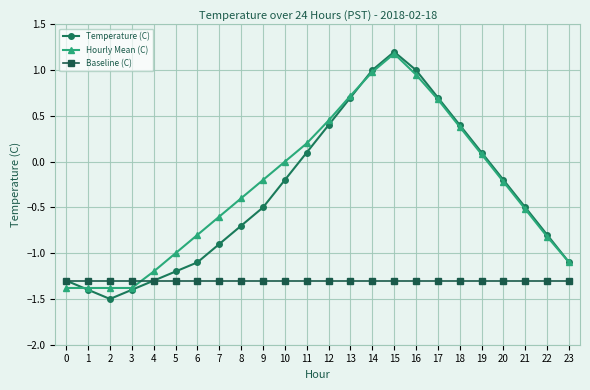

Which label corresponds to the smallest value in the chart?

2